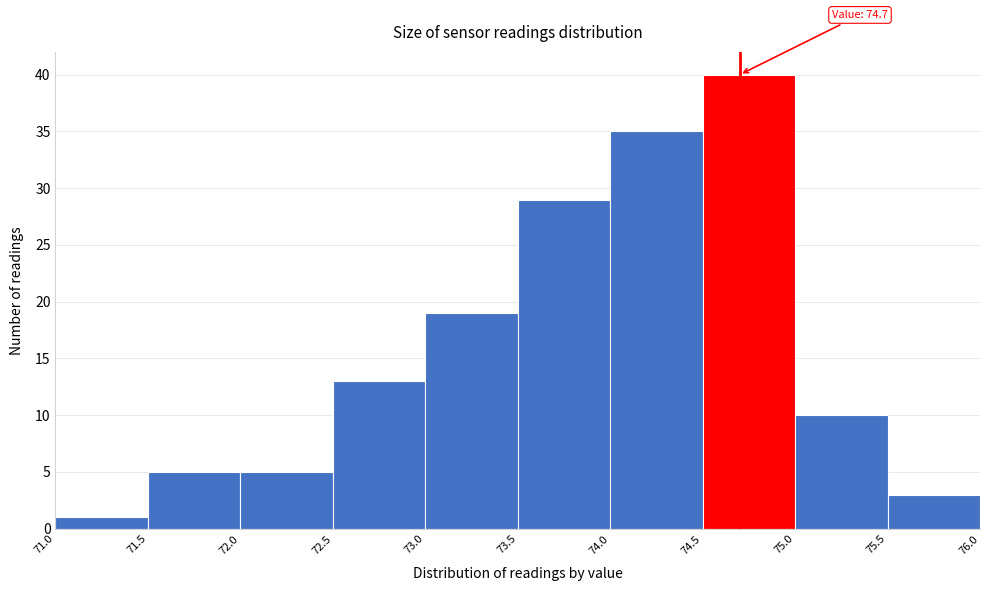

Over which range of the x-axis is the bar tallest?

74.5 to 75.0